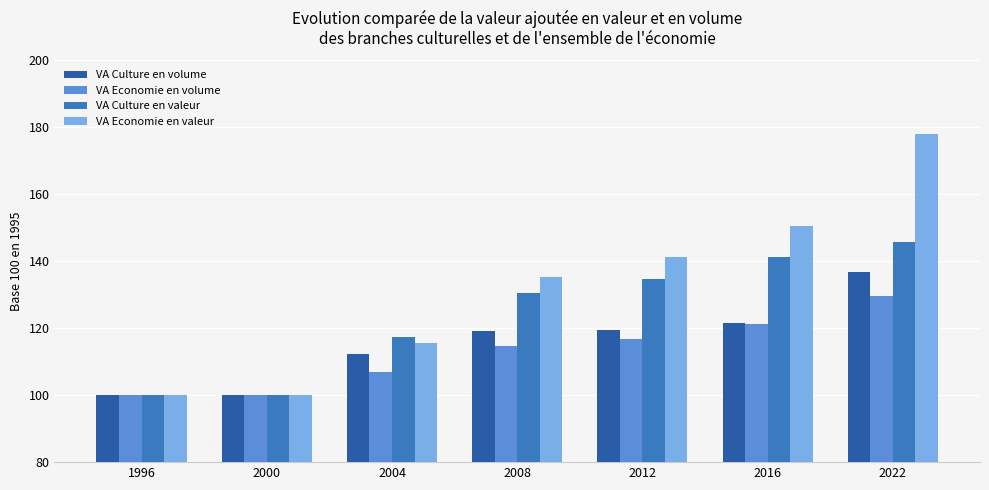

What is the average value of the VA Economie en valeur series?

131.5